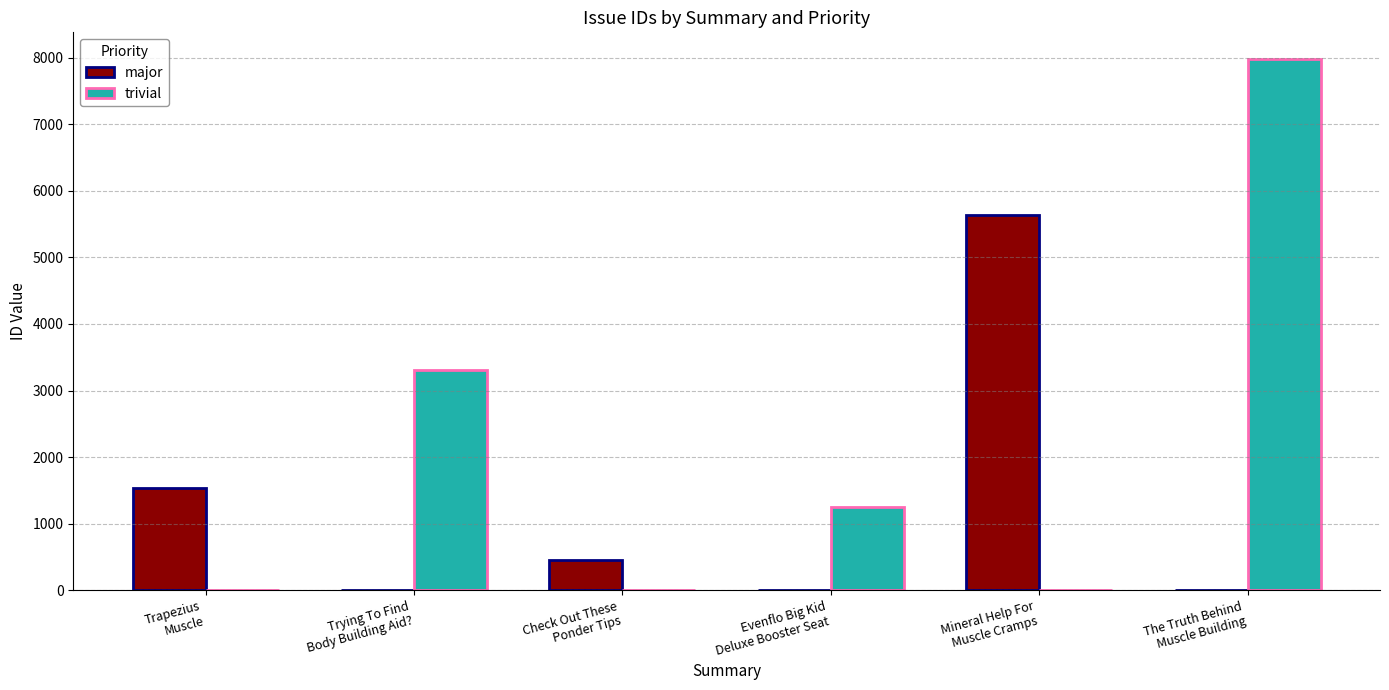

What is the sum of all trivial values?

12529